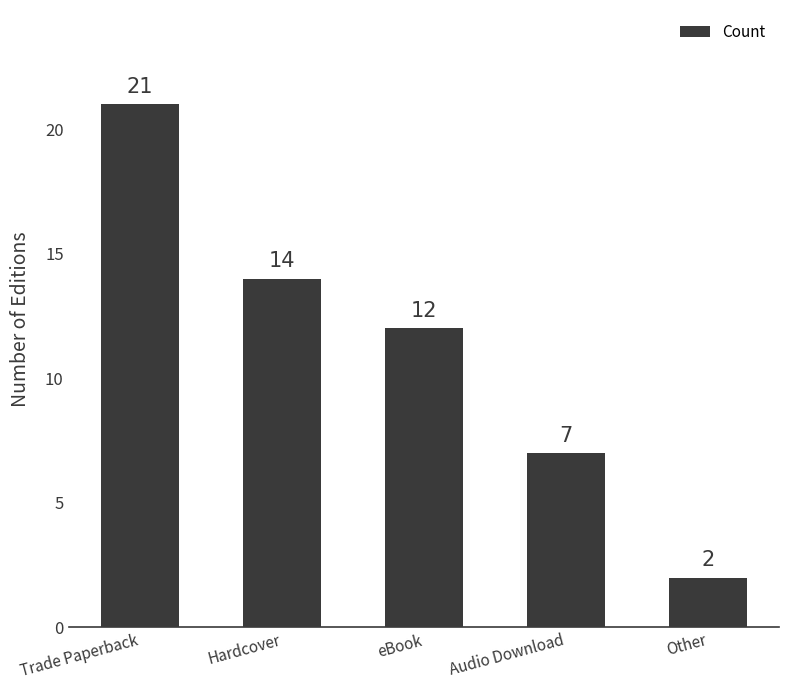

What is the smallest value displayed?

2